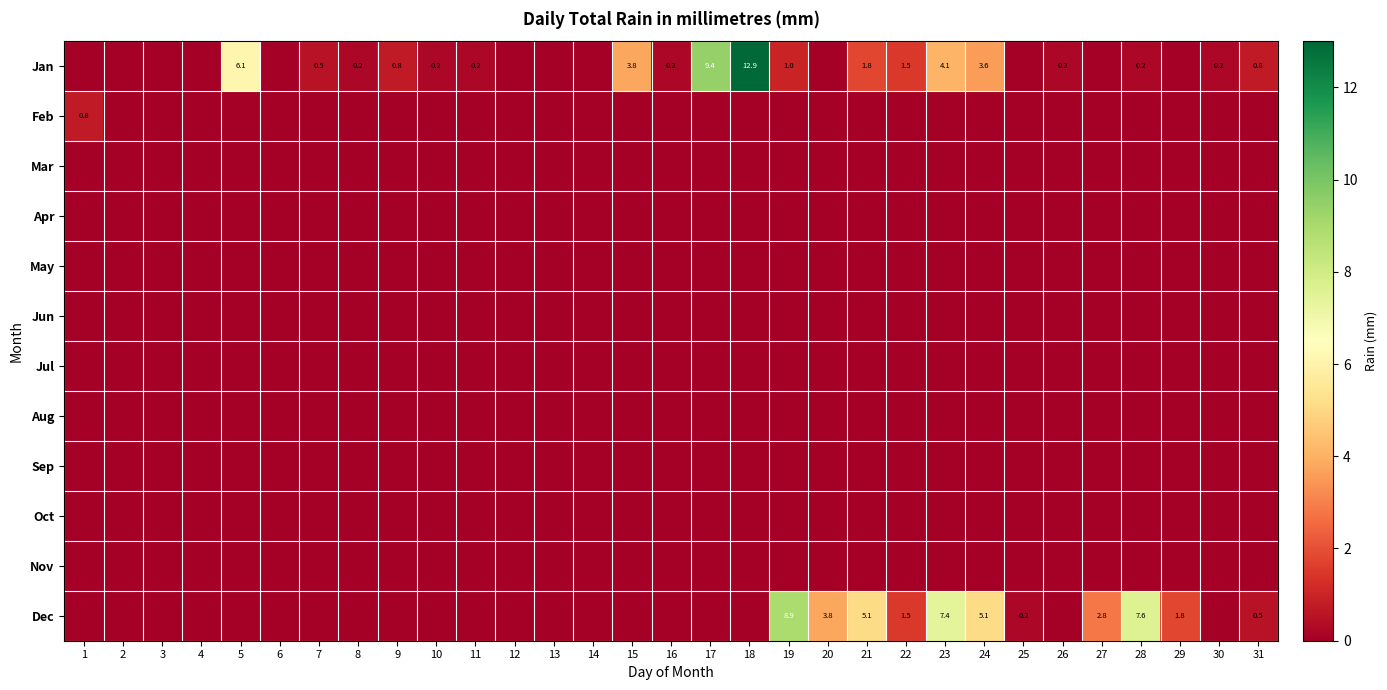

What is the difference between the Dec values at 9 and 31?

0.5